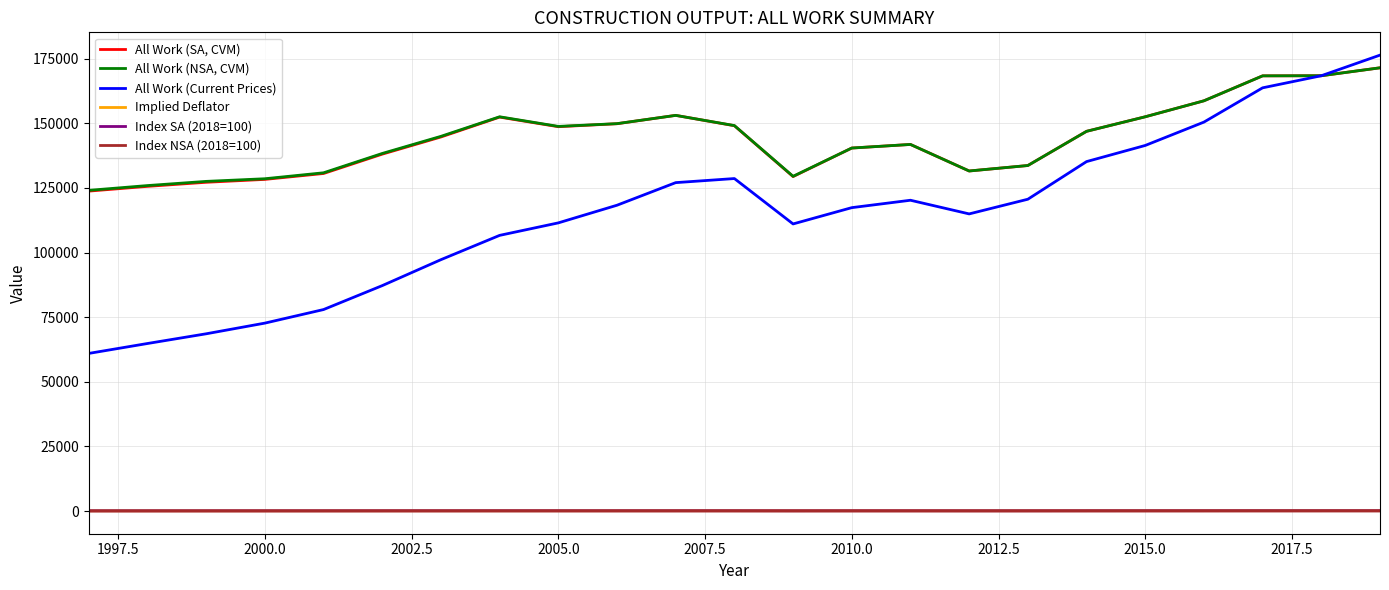

True or false: Index NSA (2018=100) and All Work (Current Prices) cross at least once.

False